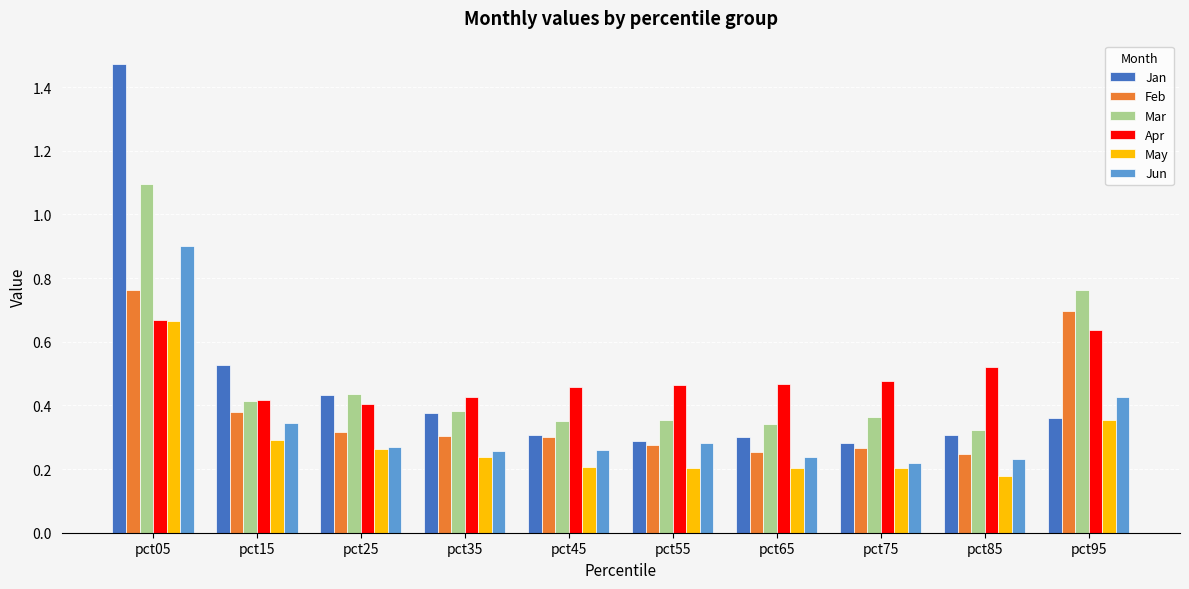

How many Mar values are between 0 and 1?

9